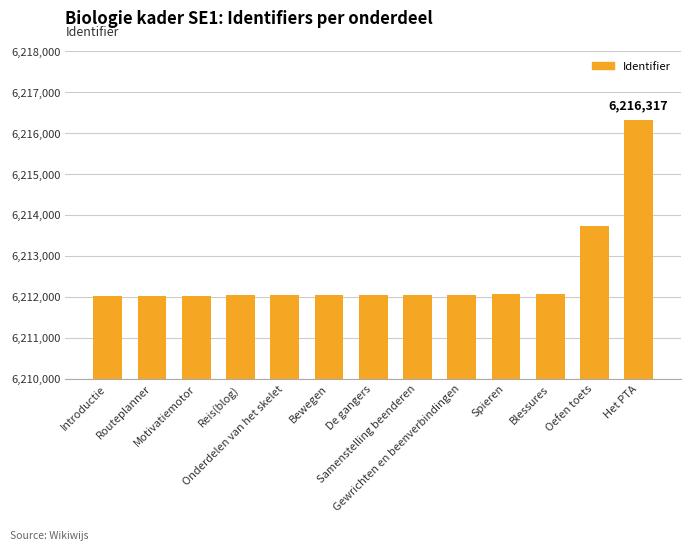

What is the minimum value shown in the chart?

6212020